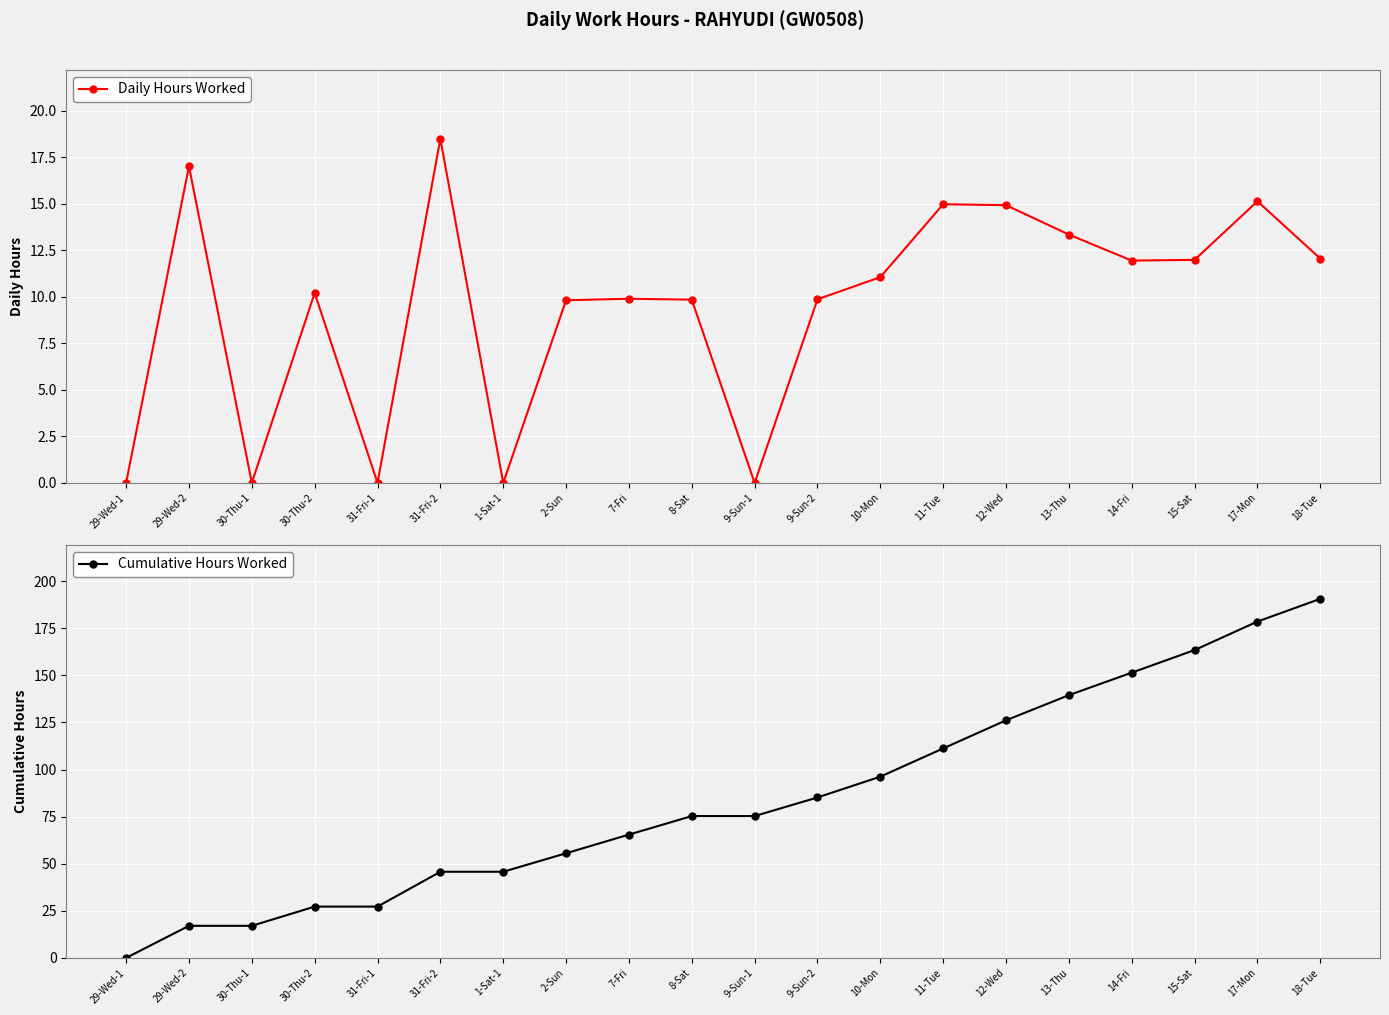

Between 31-Fri-1 and 7-Fri, which is larger?

7-Fri